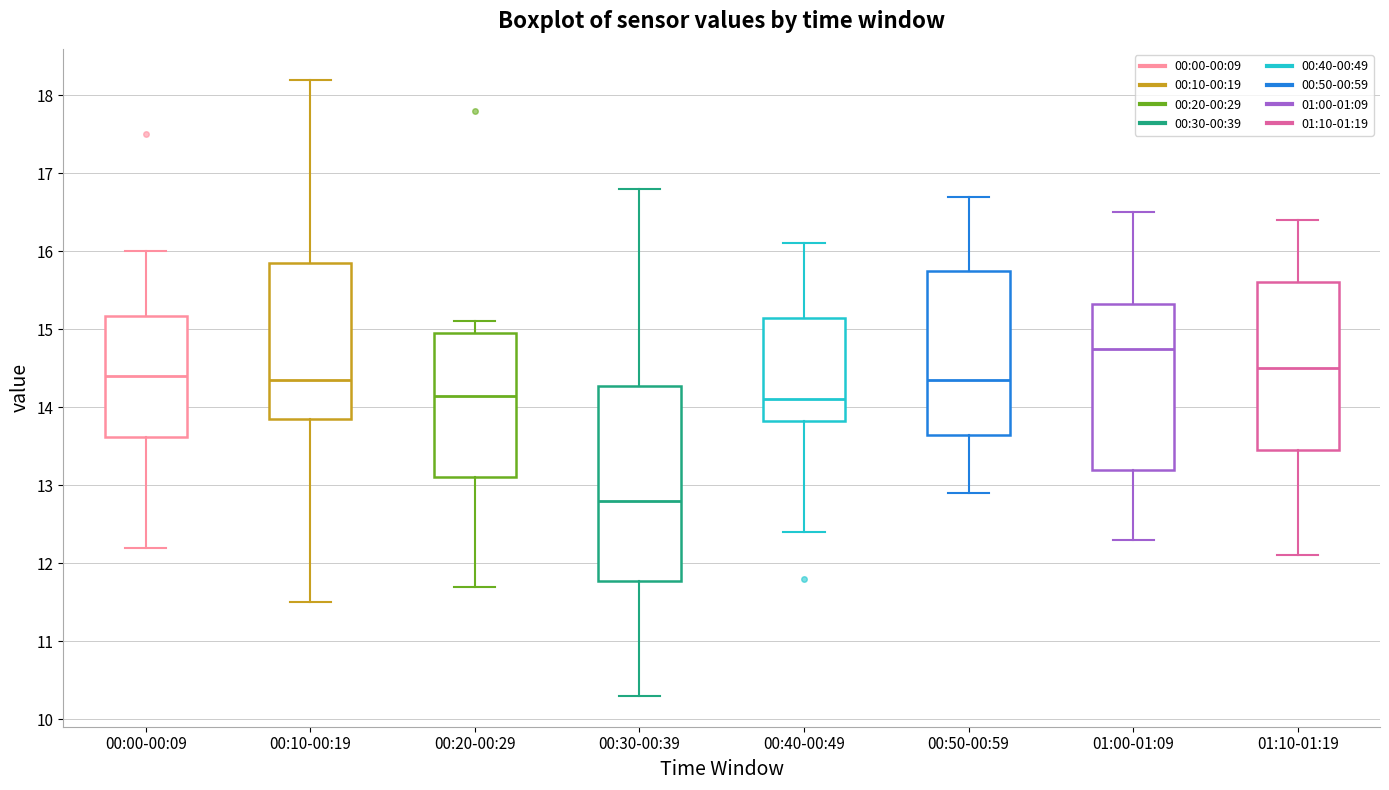

Where does the lower whisker of the box for 00:10-00:19 end on the y-axis? The values are not printed on the chart, so give them approximately, as read against the axis.

11.5